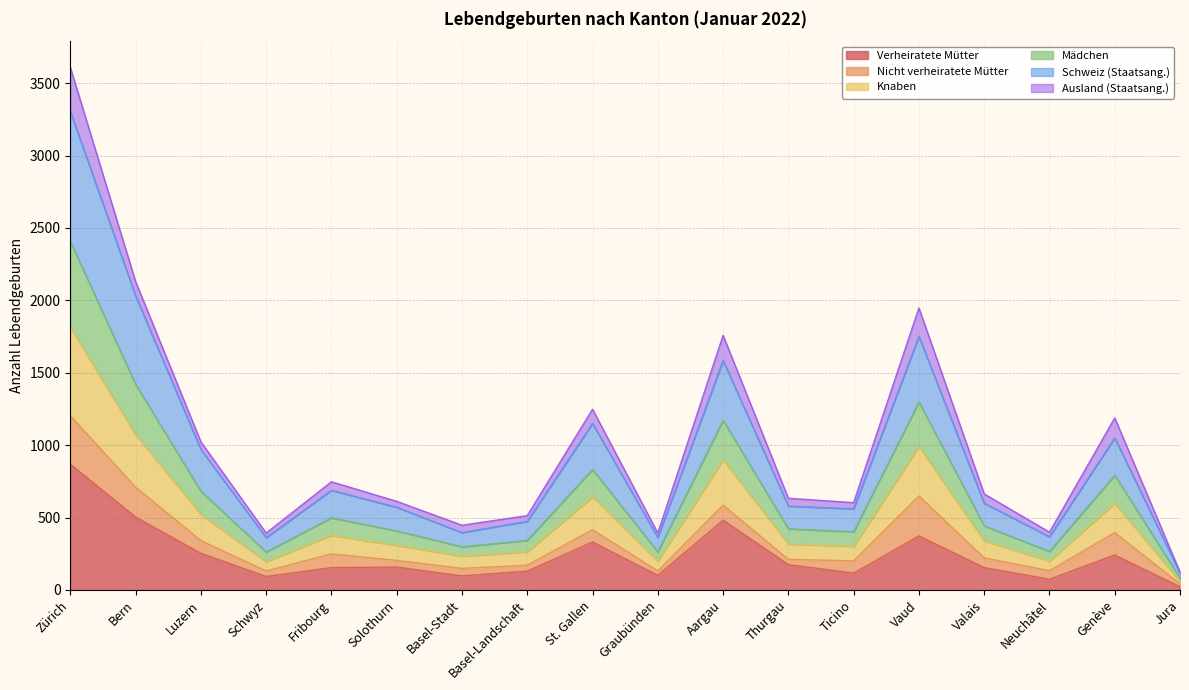

Which category has the highest value in the Verheiratete Mütter series?

Zürich